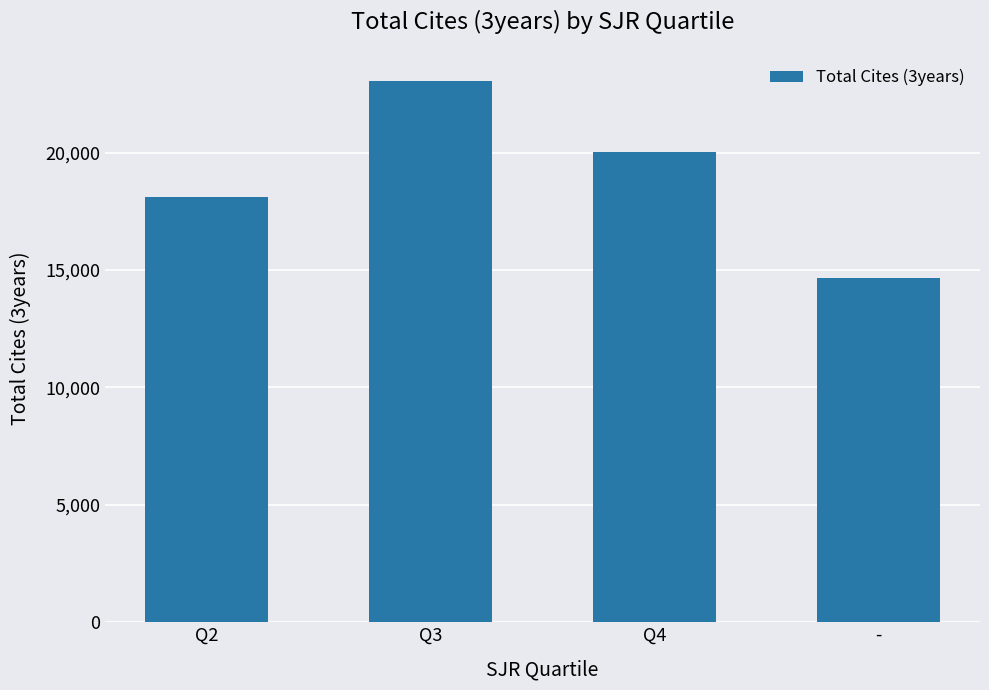

The chart shows a value of 18126 at Q2. True or false?

True